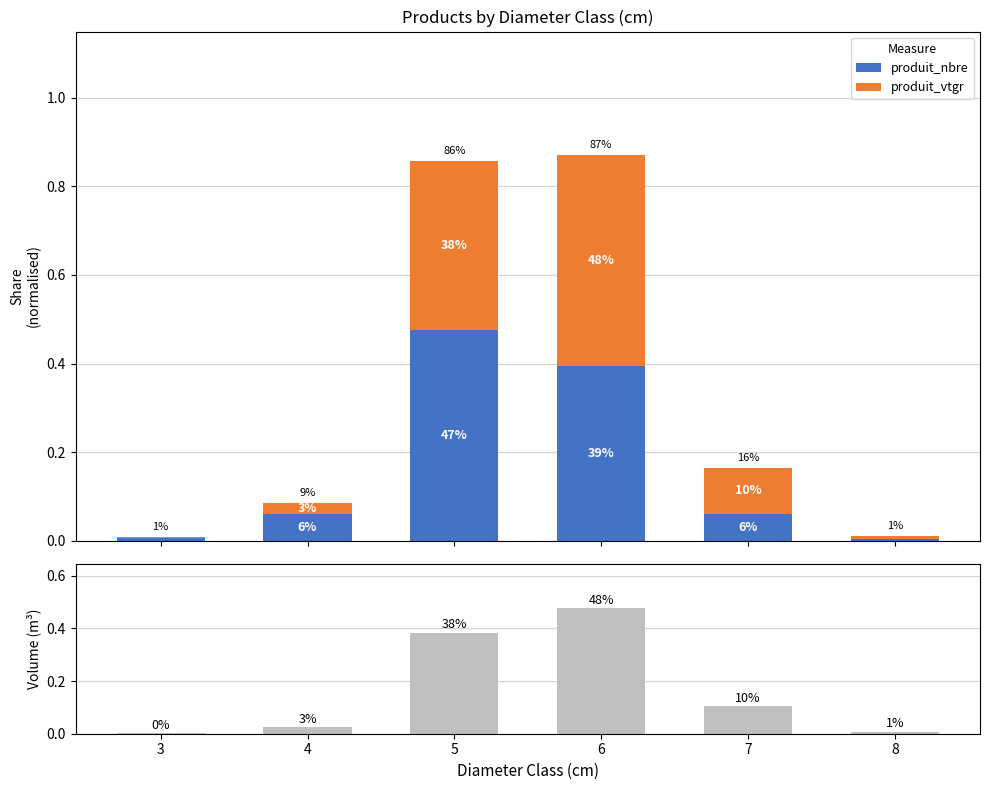

How many data points does each series have?

6